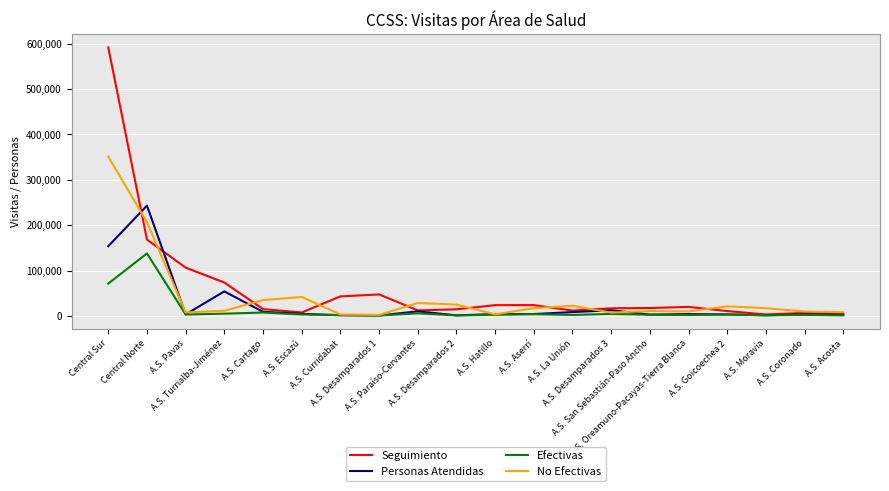

In No Efectivas, how many points are lower than both neighbors (excluding endpoints)?

5